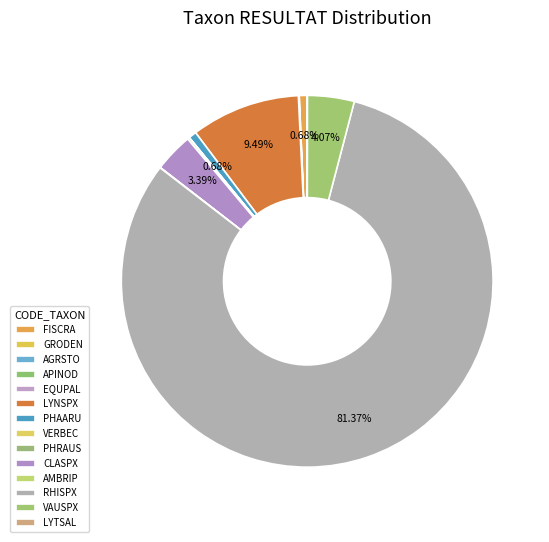

The EQUPAL slice represents 0% of the pie. True or false?

True